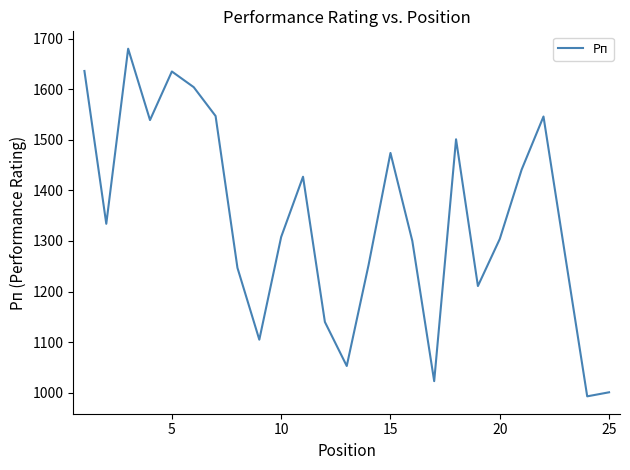

What is the greatest value displayed?

1680